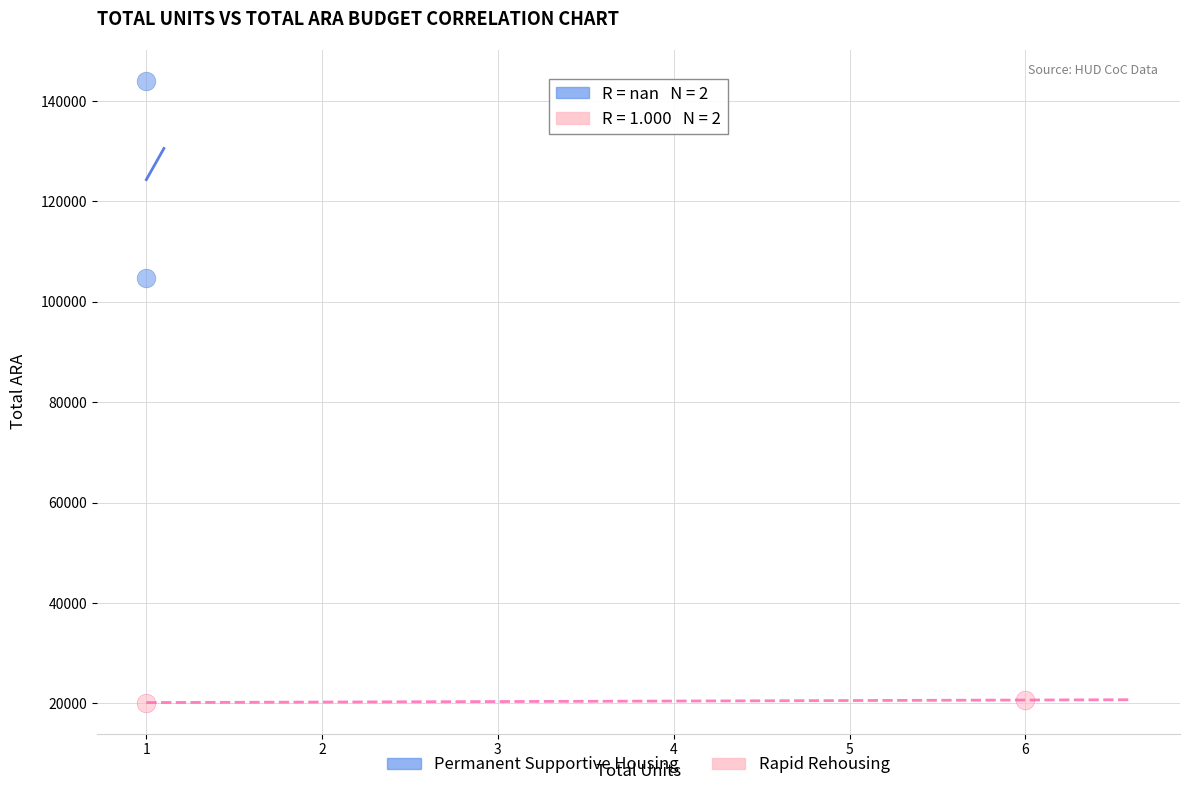

What are all the series names shown in the legend?

Permanent Supportive Housing, Rapid Rehousing